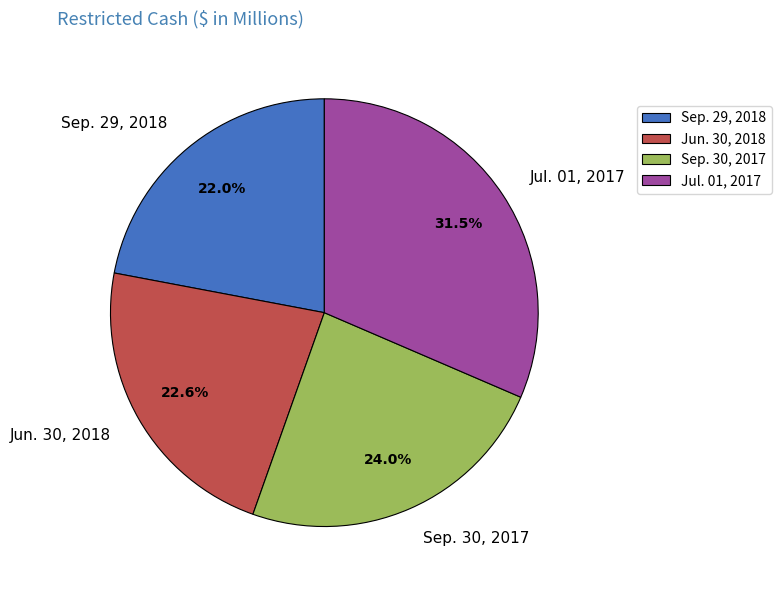

Is it true that Jul. 01, 2017 is 17% of the pie?

False